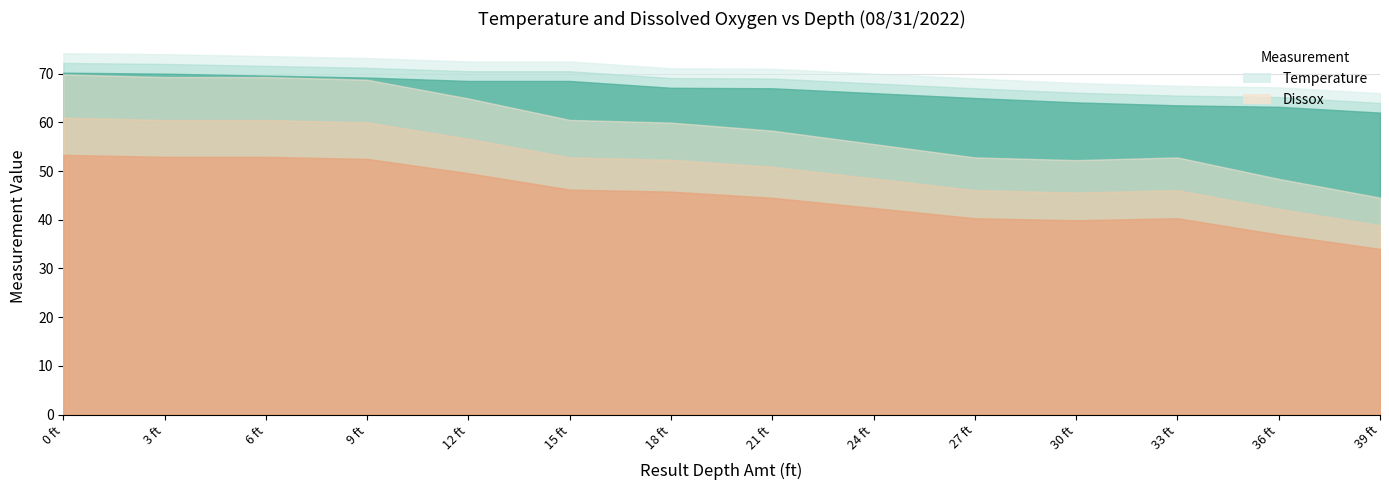

Is it true that Temperature equals 69.6 at 6?

True